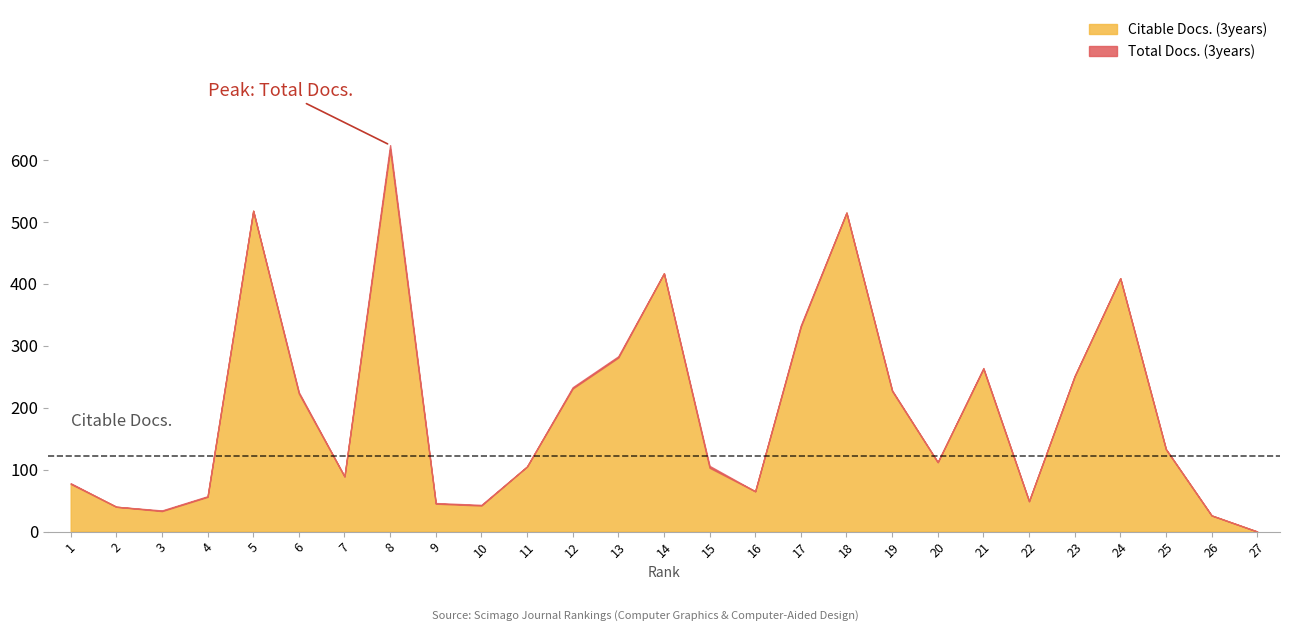

True or false: Citable Docs. (3years) has more than 0 interior local peaks.

True